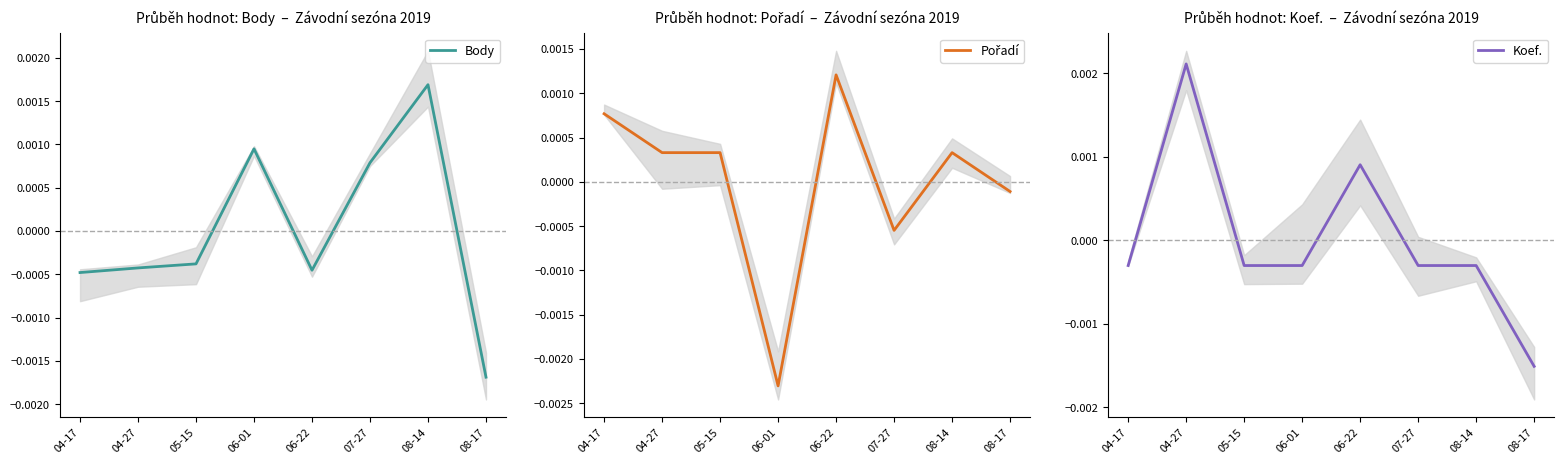

Where is Pořadí nearest to the value 0?

08-17